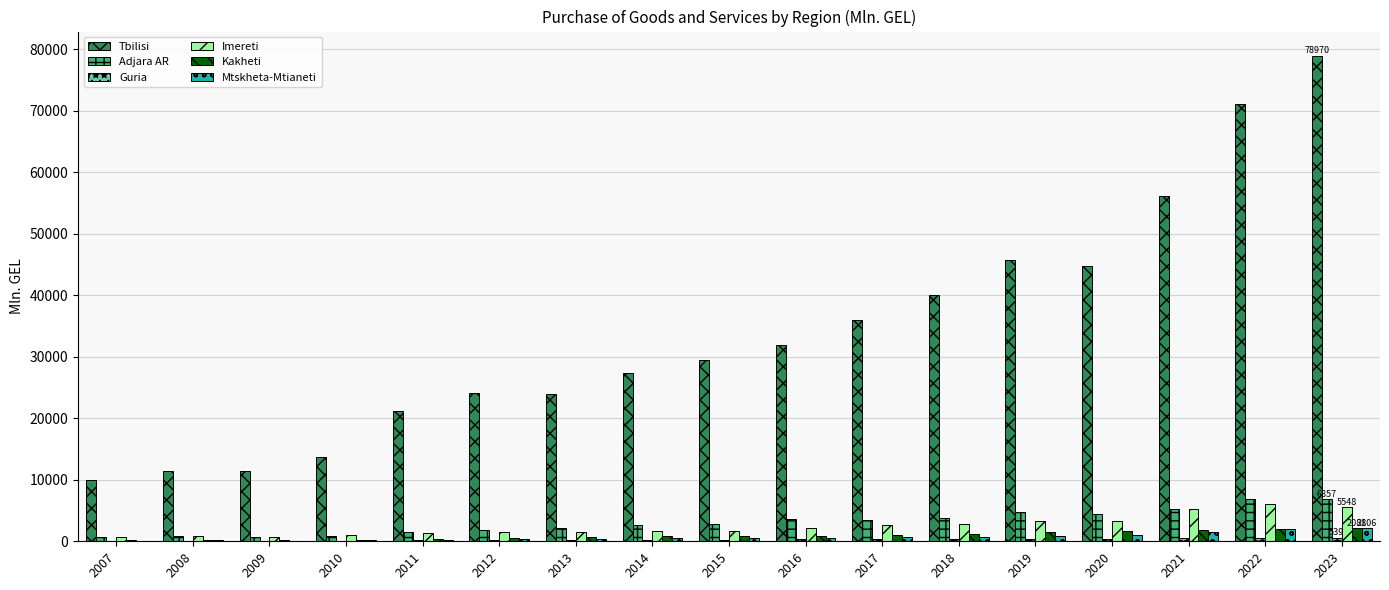

What is the difference between the Mtskheta-Mtianeti values at 2020 and 2007?

957.3